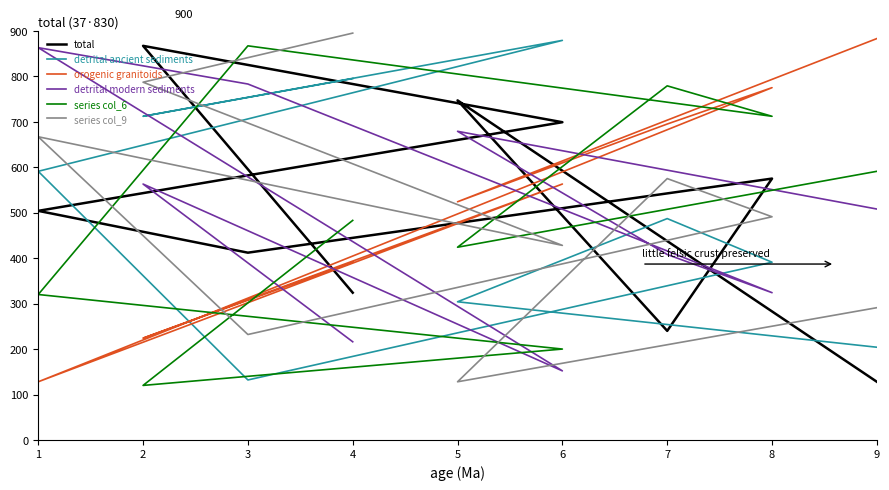

Rank the series by their maximum value, from highest to lowest.

series col_9, orogenic granitoids, detrital ancient sediments, total, series col_6, detrital modern sediments